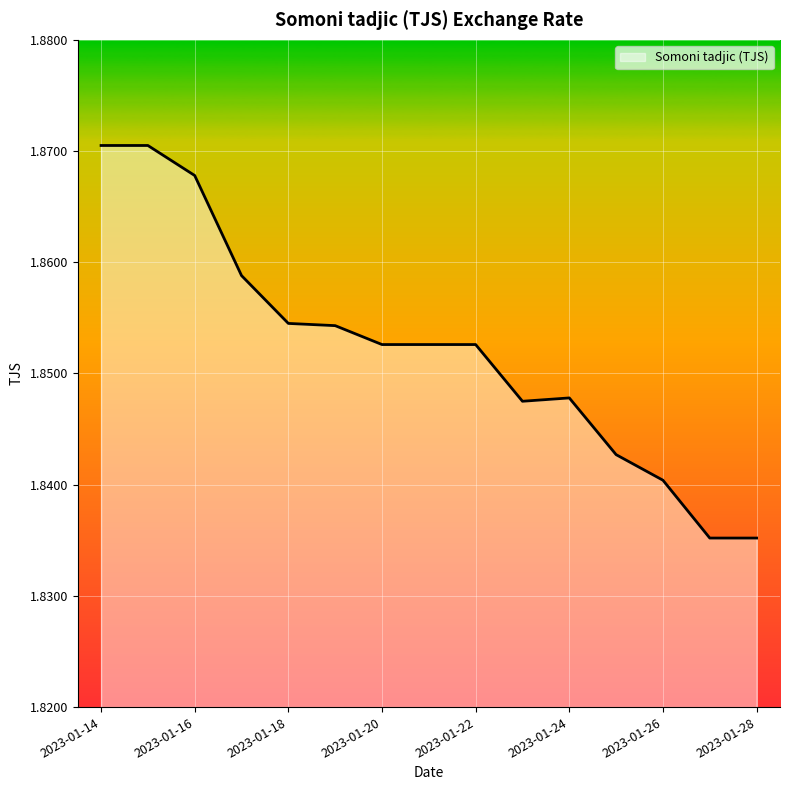

List the labels in order of value, largest first.

2023-01-14, 2023-01-15, 2023-01-16, 2023-01-17, 2023-01-18, 2023-01-19, 2023-01-20, 2023-01-21, 2023-01-22, 2023-01-24, 2023-01-23, 2023-01-25, 2023-01-26, 2023-01-27, 2023-01-28